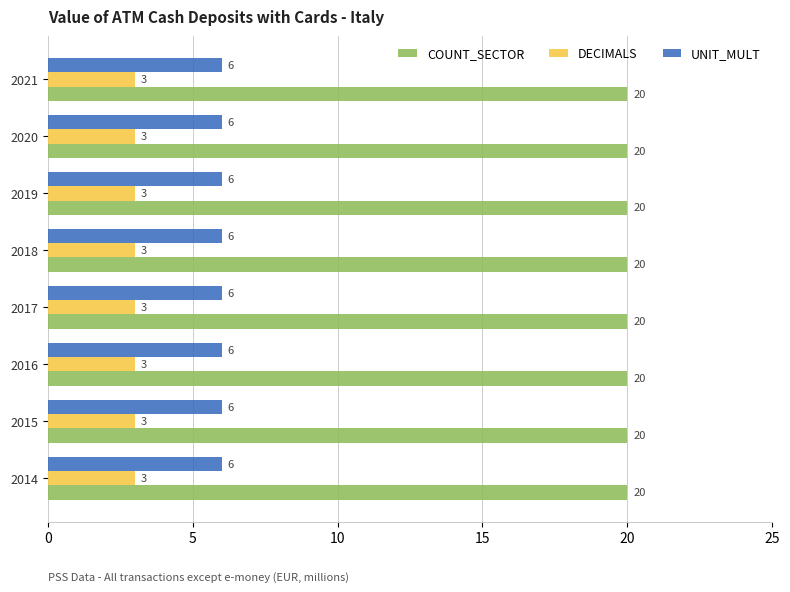

Is it true that DECIMALS equals 3 at 2016?

True